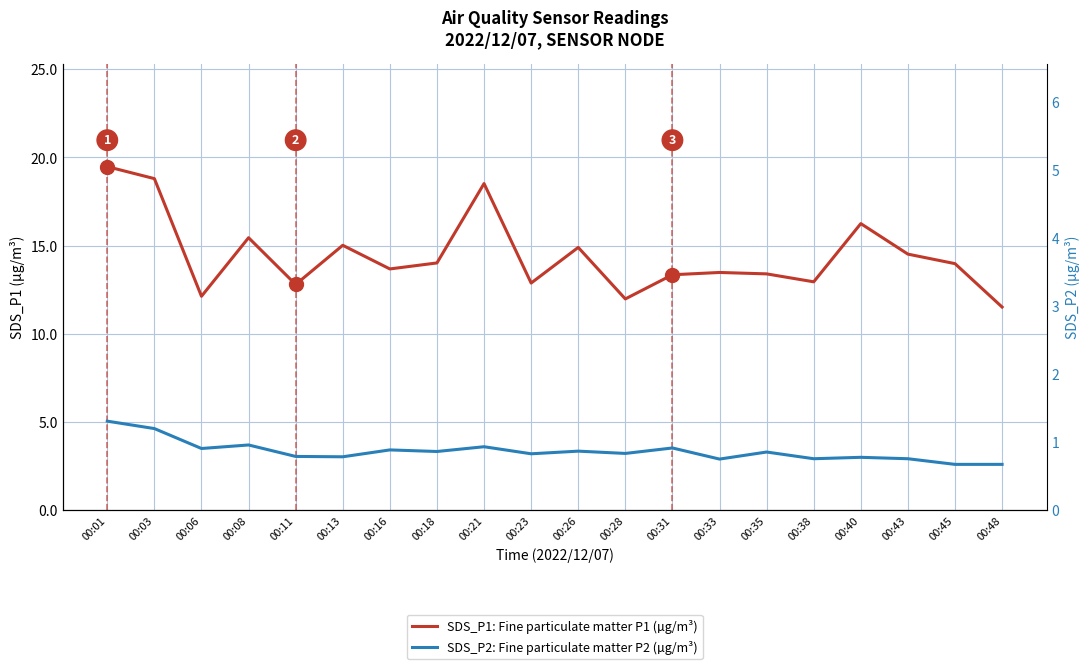

At which category is the sum across all series the highest?

00:01